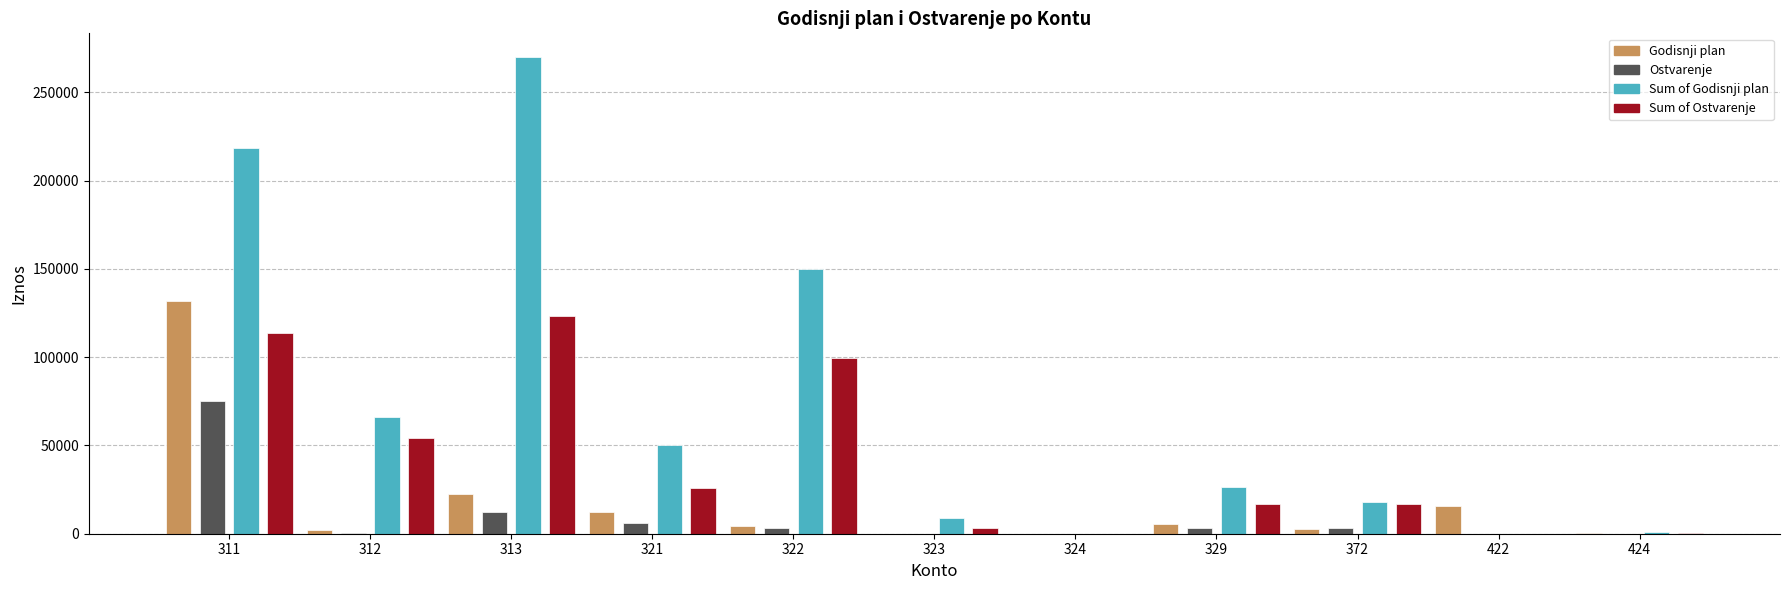

What is the greatest value displayed?

269938